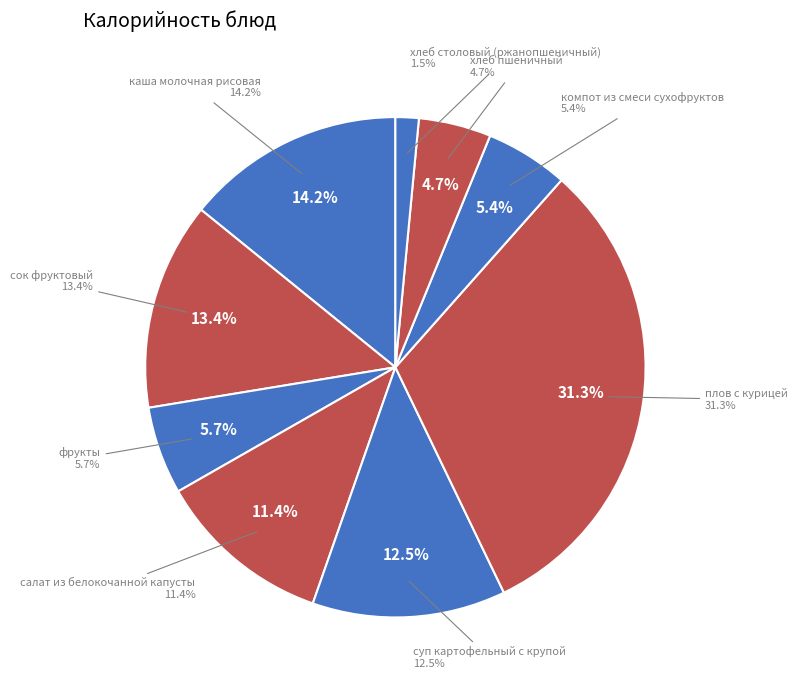

To the nearest percent, what portion does салат из белокочанной капусты represent?

11%